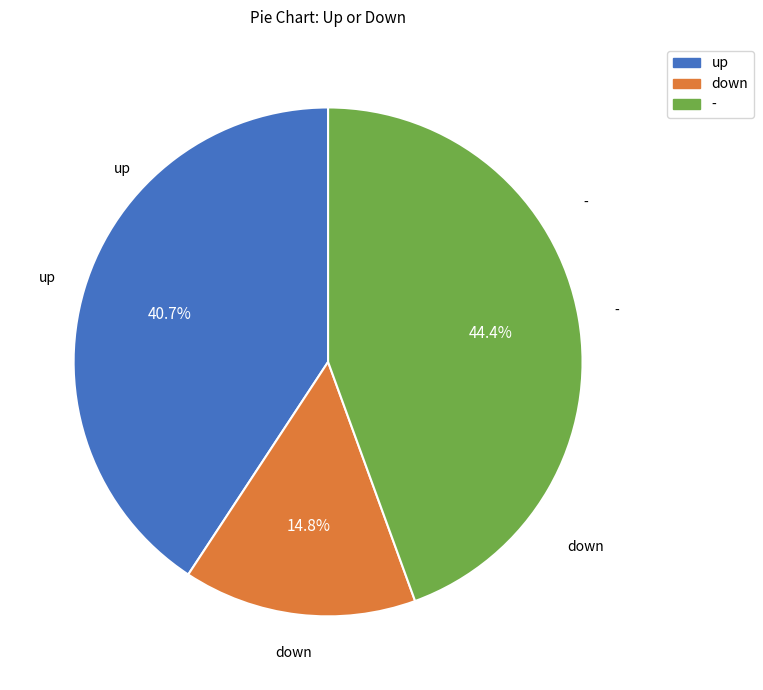

To the nearest percent, what is the difference between the up and down slice percentages?

26%